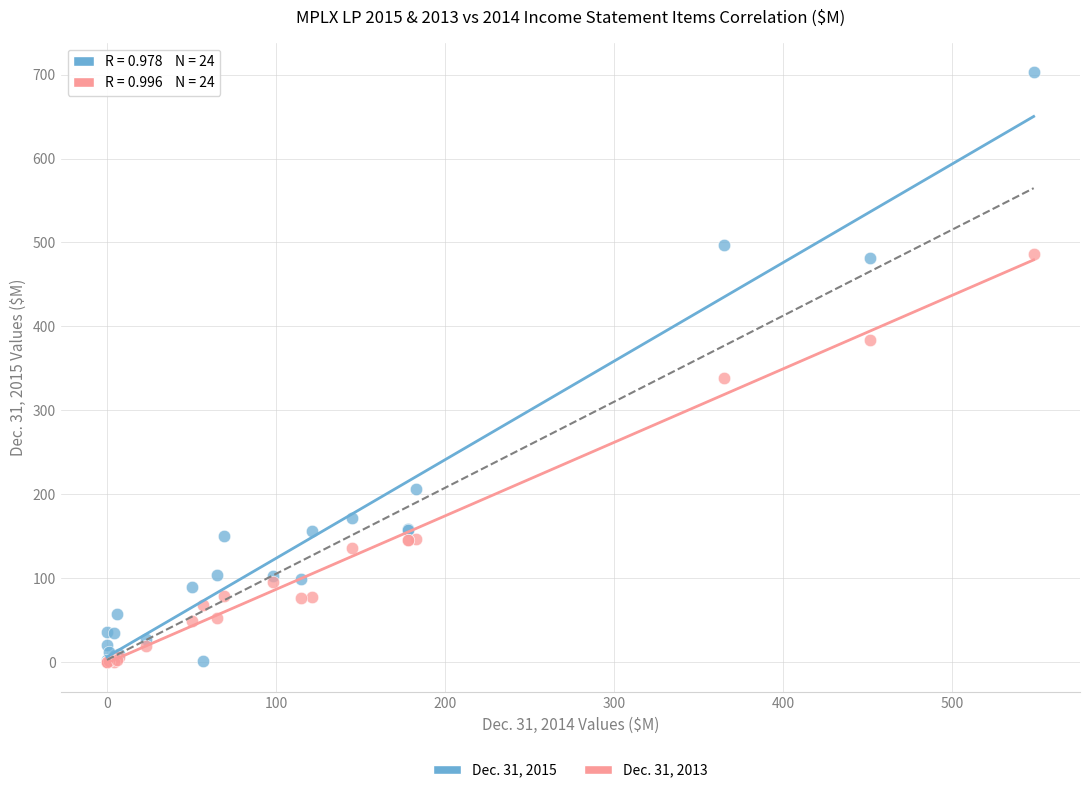

Across all series, what Y value is closest to 351?

339